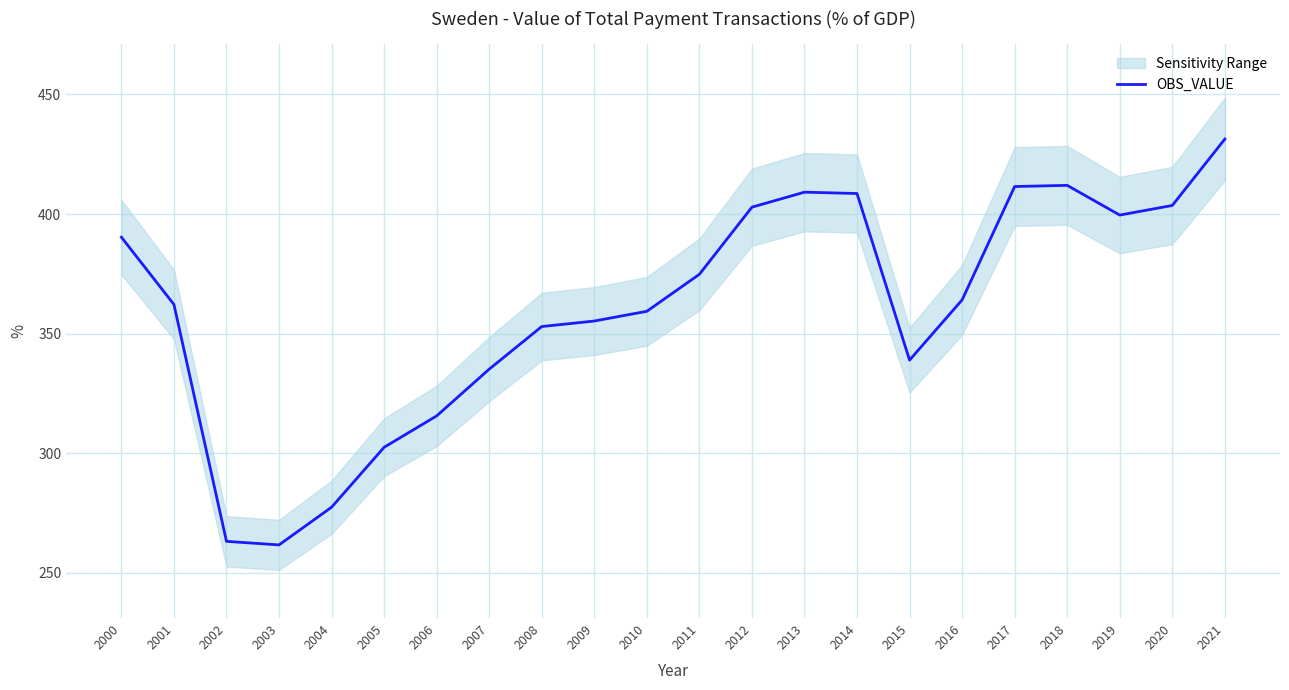

True or false: OBS_VALUE has a value of 339.0 at 2015.

True